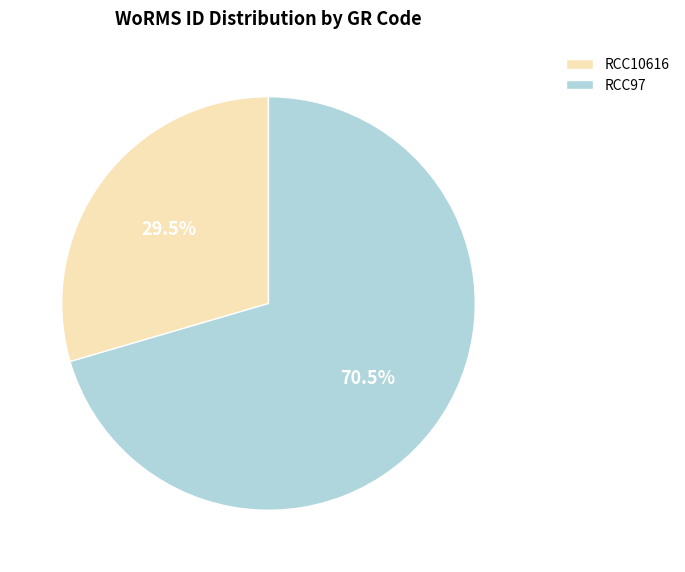

Rank the categories by value from highest to lowest.

RCC97, RCC10616